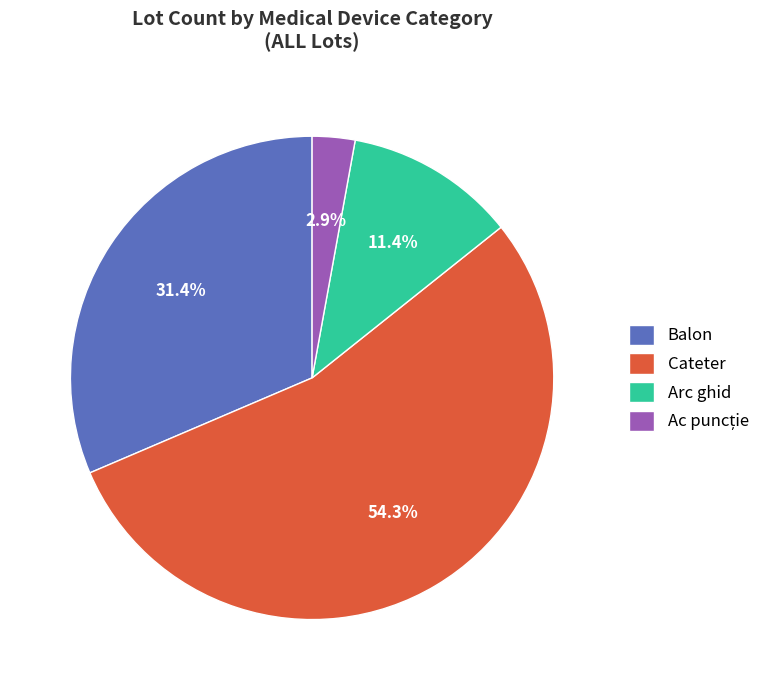

Which has a higher value, Balon or Arc ghid?

Balon